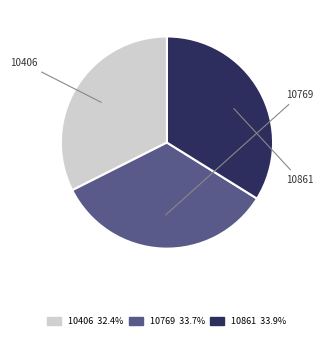

True or false: 10769 accounts for 19% of the total.

False